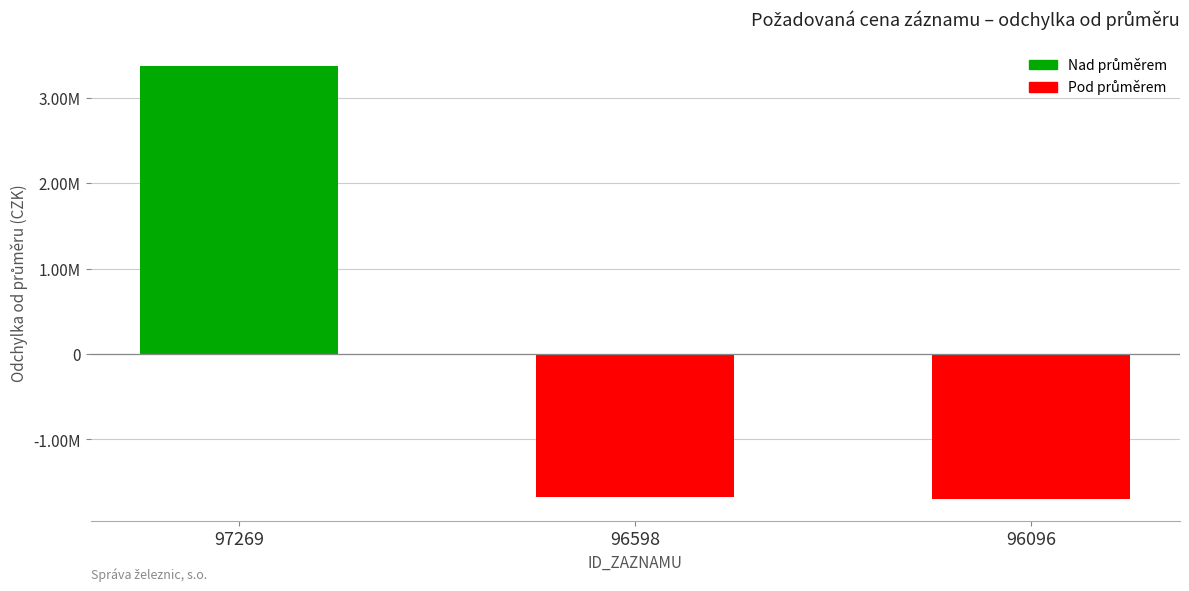

What is the sum of the values at 96598 and 97269?

1699333.3